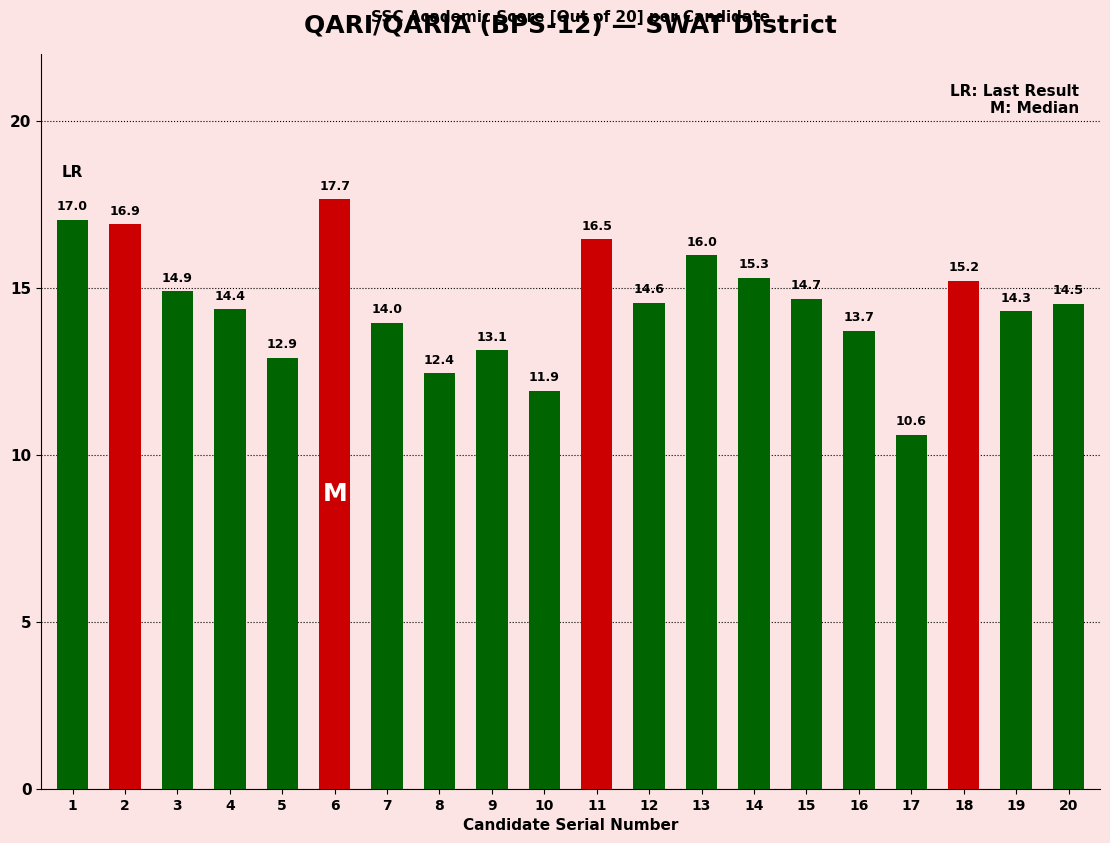

At which category does the chart reach its peak across all series?

6